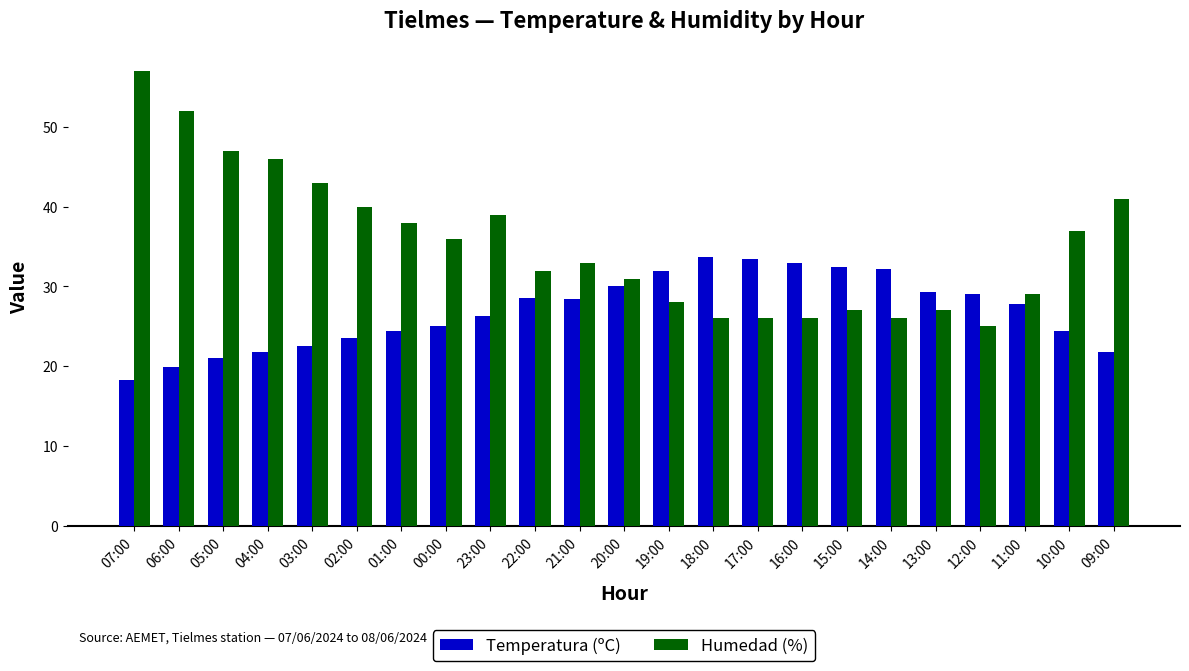

What is the label of the 12th bar from the left?

20:00